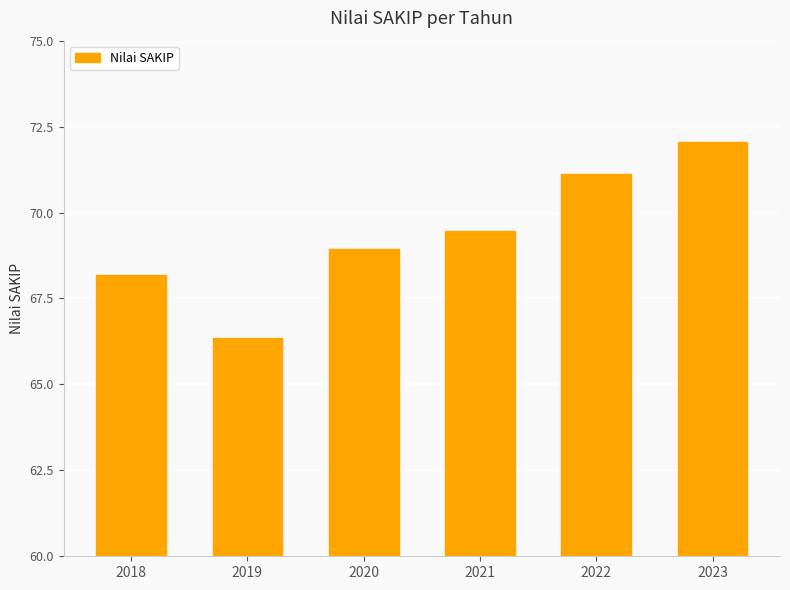

Approximately how many times larger is the value at 2019 compared to 2021?

1.0